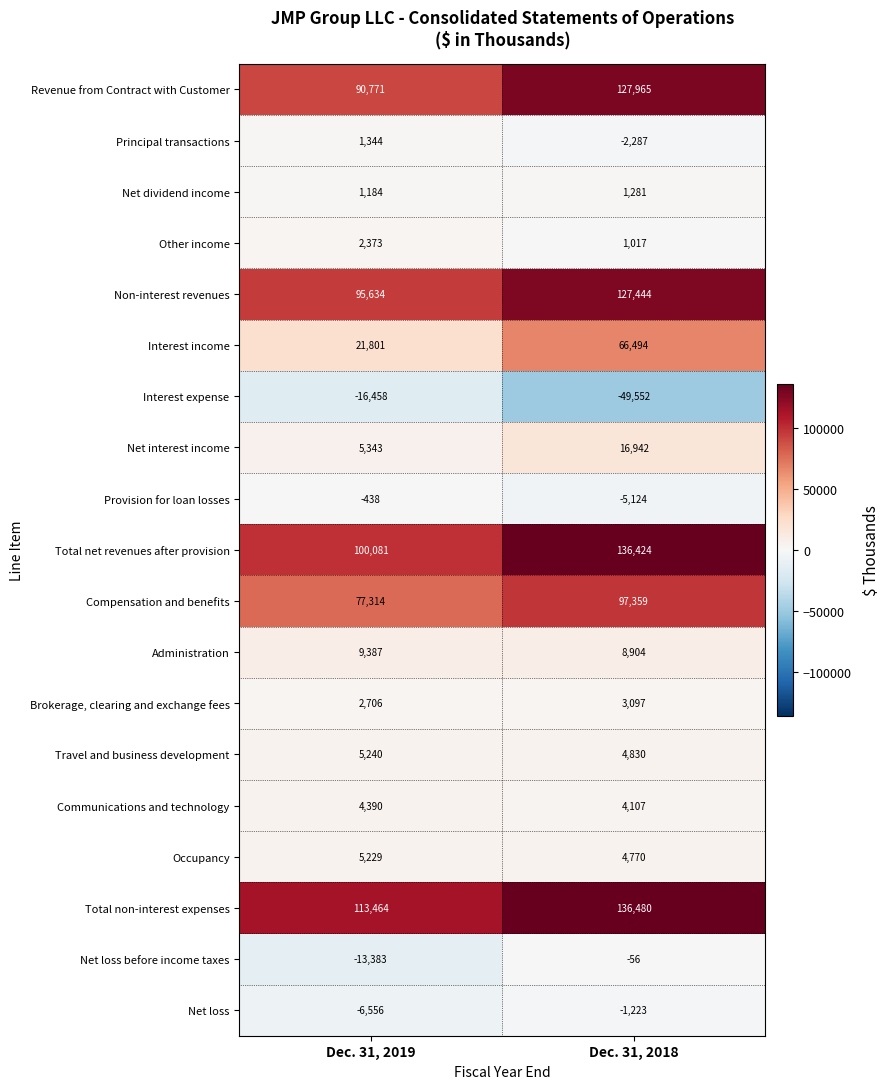

The Administration series shows 15756 at Dec. 31, 2019. True or false?

False